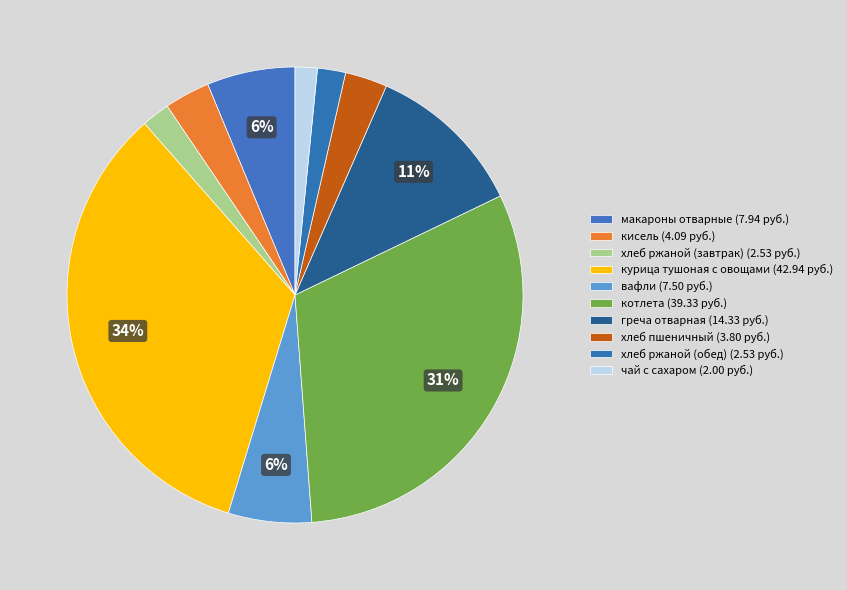

Does котлета account for over 50% of the chart?

No